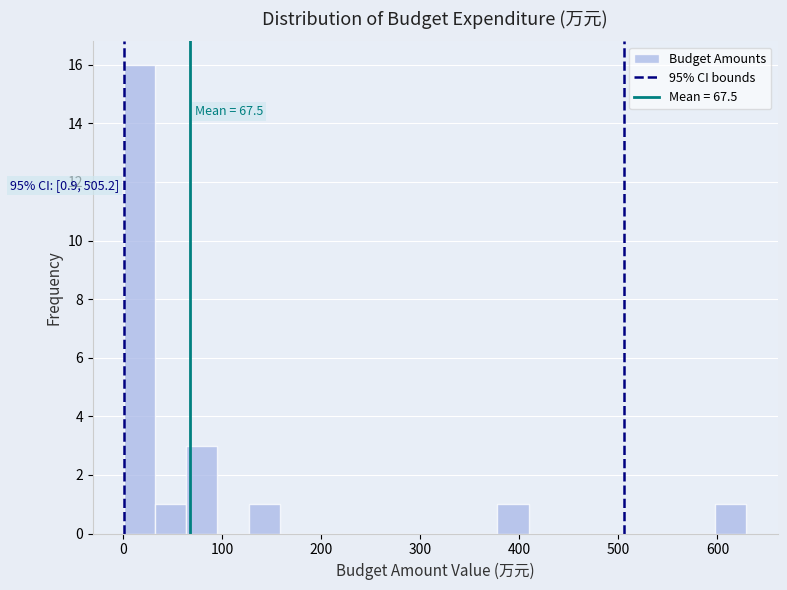

Around what value on the x-axis is the tallest bar? Give the approximate position of its centre, as read against the axis.

20